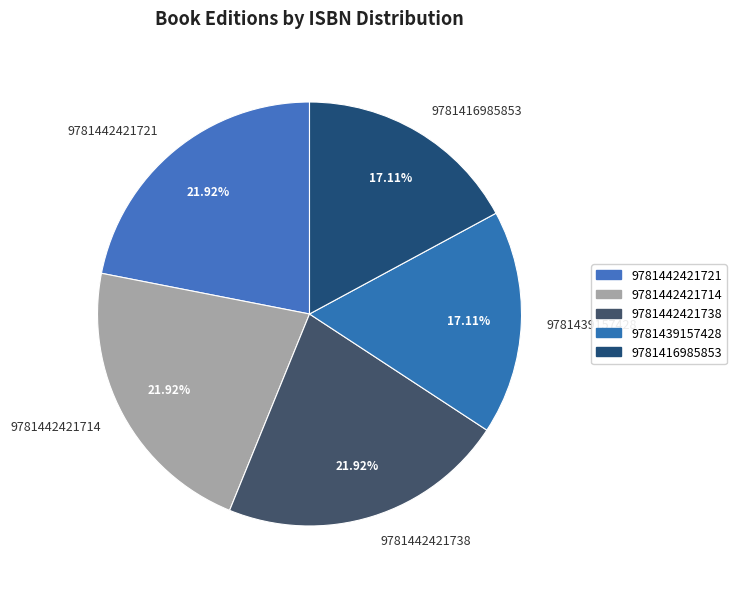

To the nearest percent, what is the difference between the largest and smallest slice percentages?

5%